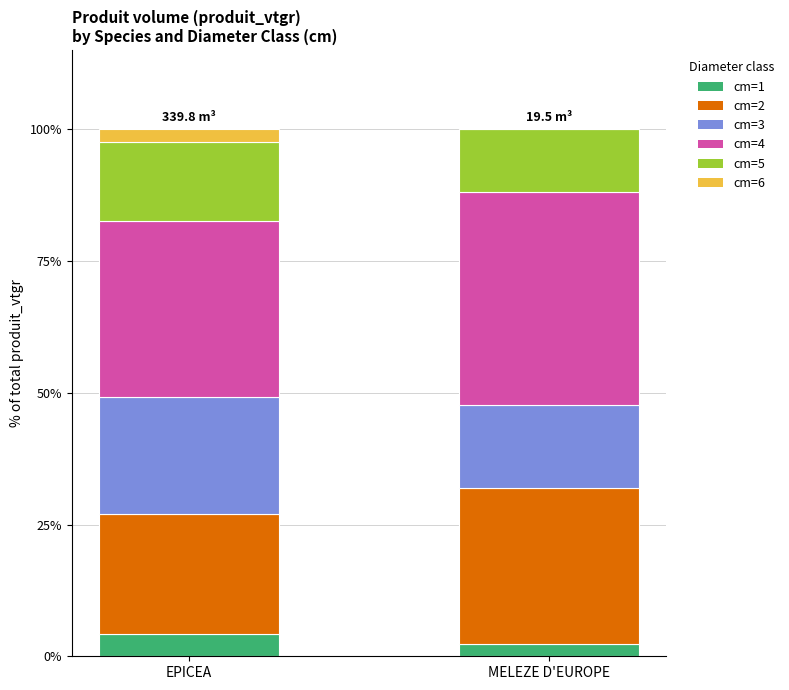

What is the highest value of the cm=1 series?

4.3